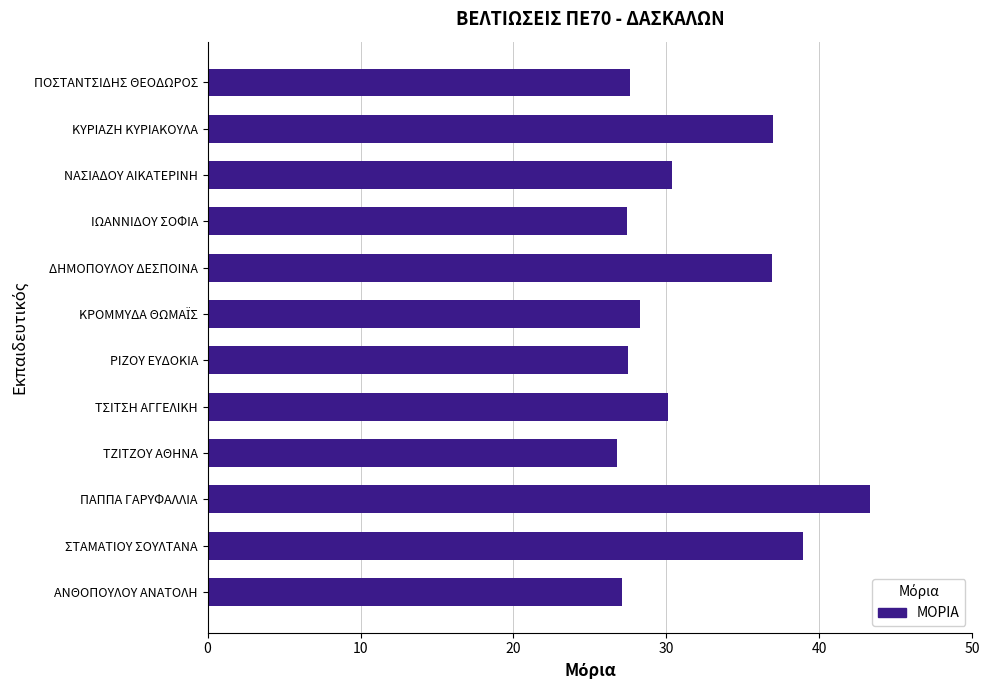

The value at ΚΥΡΙΑΖΗ ΚΥΡΙΑΚΟΥΛΑ is 37.0. True or false?

True